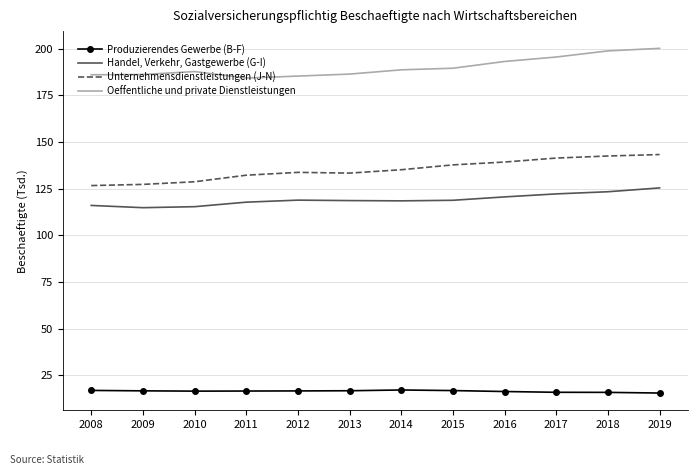

What is the difference between the Oeffentliche und private Dienstleistungen values at 2017 and 2015?

6.0